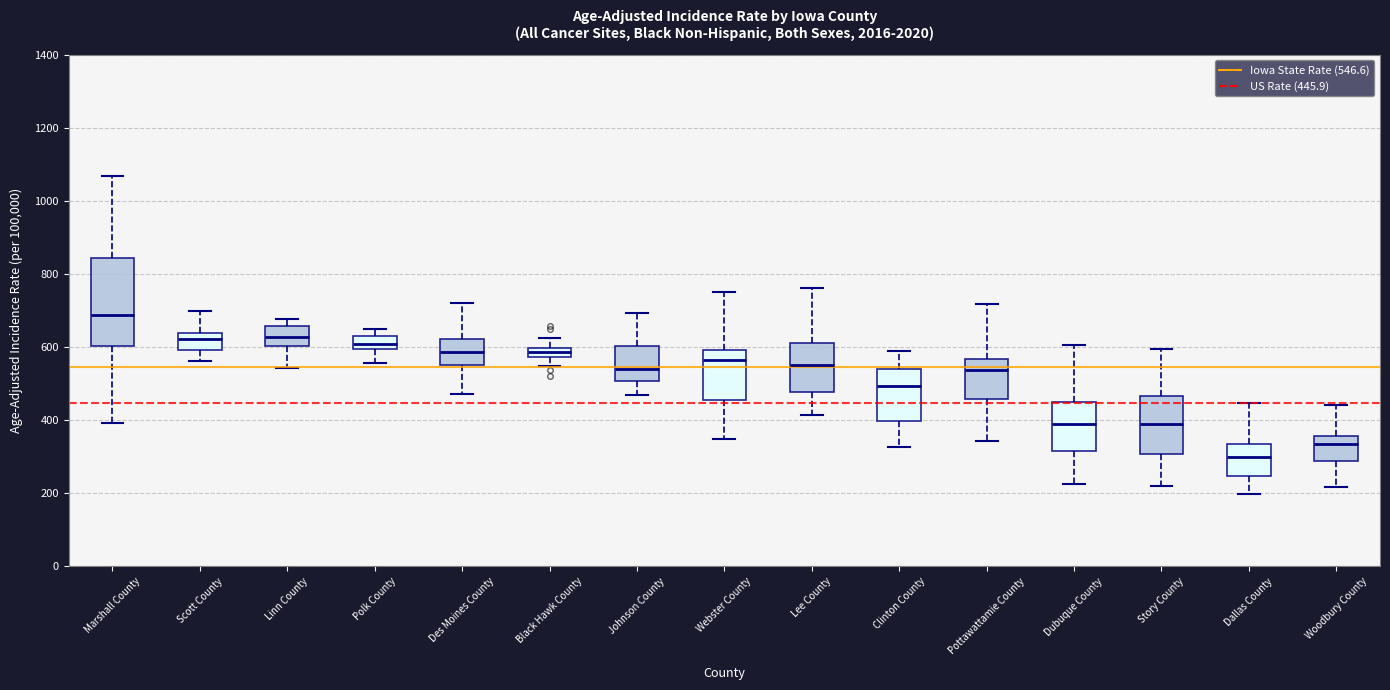

Where is the lower edge of the box for Dallas County on the y-axis? The values are not printed on the chart, so give them approximately, as read against the axis.

240